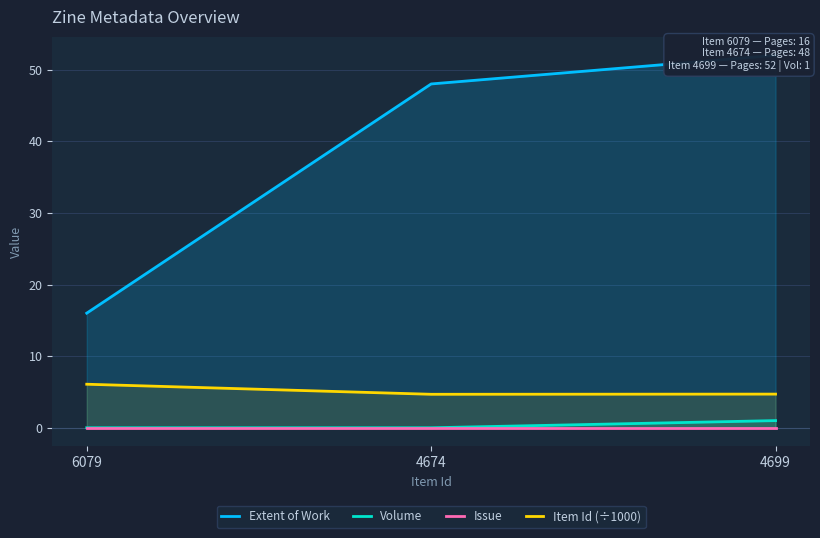

At 4699, list the series in order from largest to smallest.

Extent of Work, Item Id (÷1000), Volume, Issue